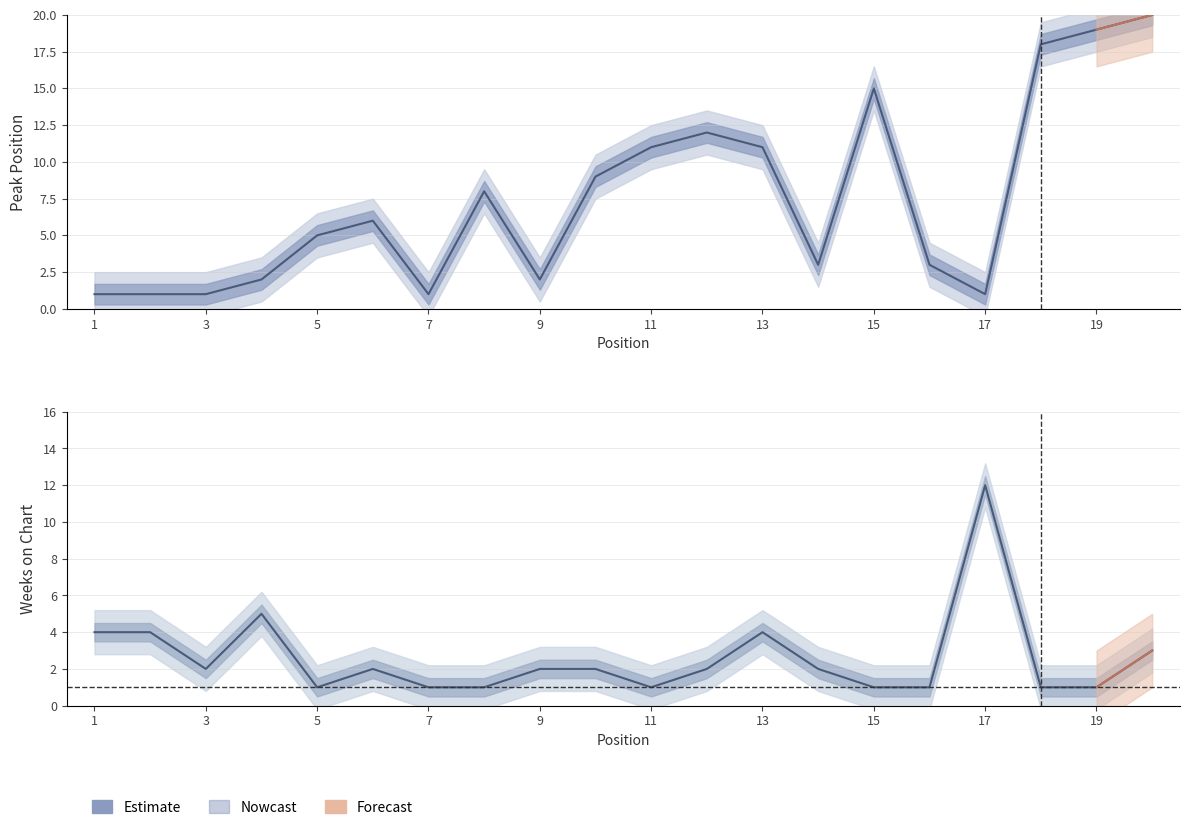

What is the difference between the highest and lowest values at 5?

4